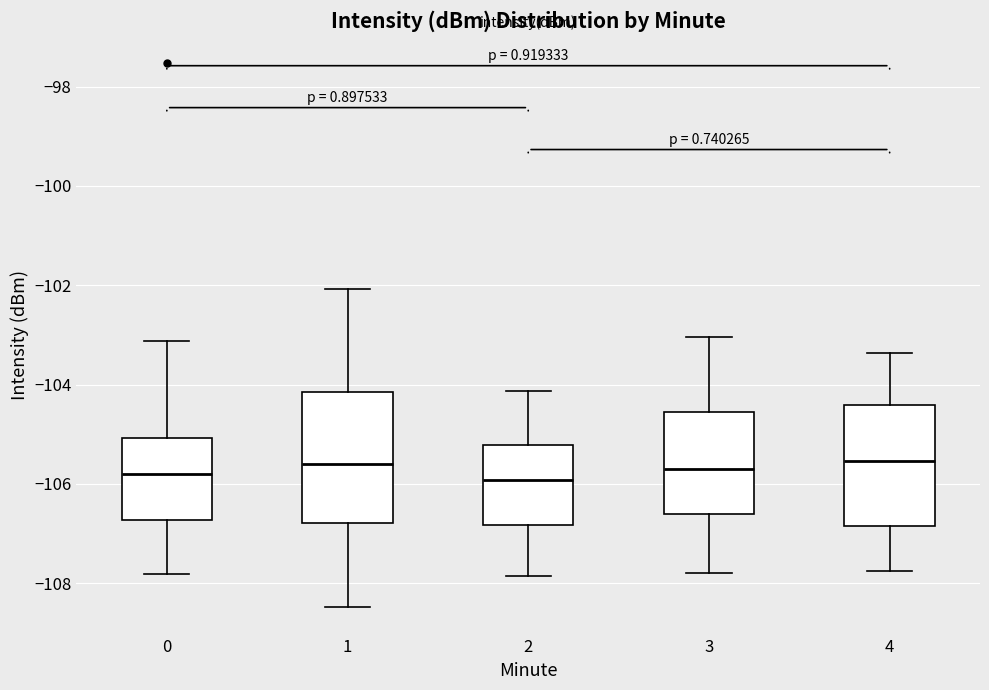

Reading left to right, transcribe this box plot: for each box, give where its median line is, the range the box spans, and where its two whiskers end, as read against the y-axis. The values are not printed on the chart, so give them approximately, as read against the axis.

0: median -105.8, box -106.8 to -105.0, whiskers -107.8 to -103.2
1: median -105.6, box -106.8 to -104.2, whiskers -108.4 to -102.0
2: median -106.0, box -106.8 to -105.2, whiskers -107.8 to -104.2
3: median -105.8, box -106.6 to -104.6, whiskers -107.8 to -103.0
4: median -105.6, box -106.8 to -104.4, whiskers -107.8 to -103.4